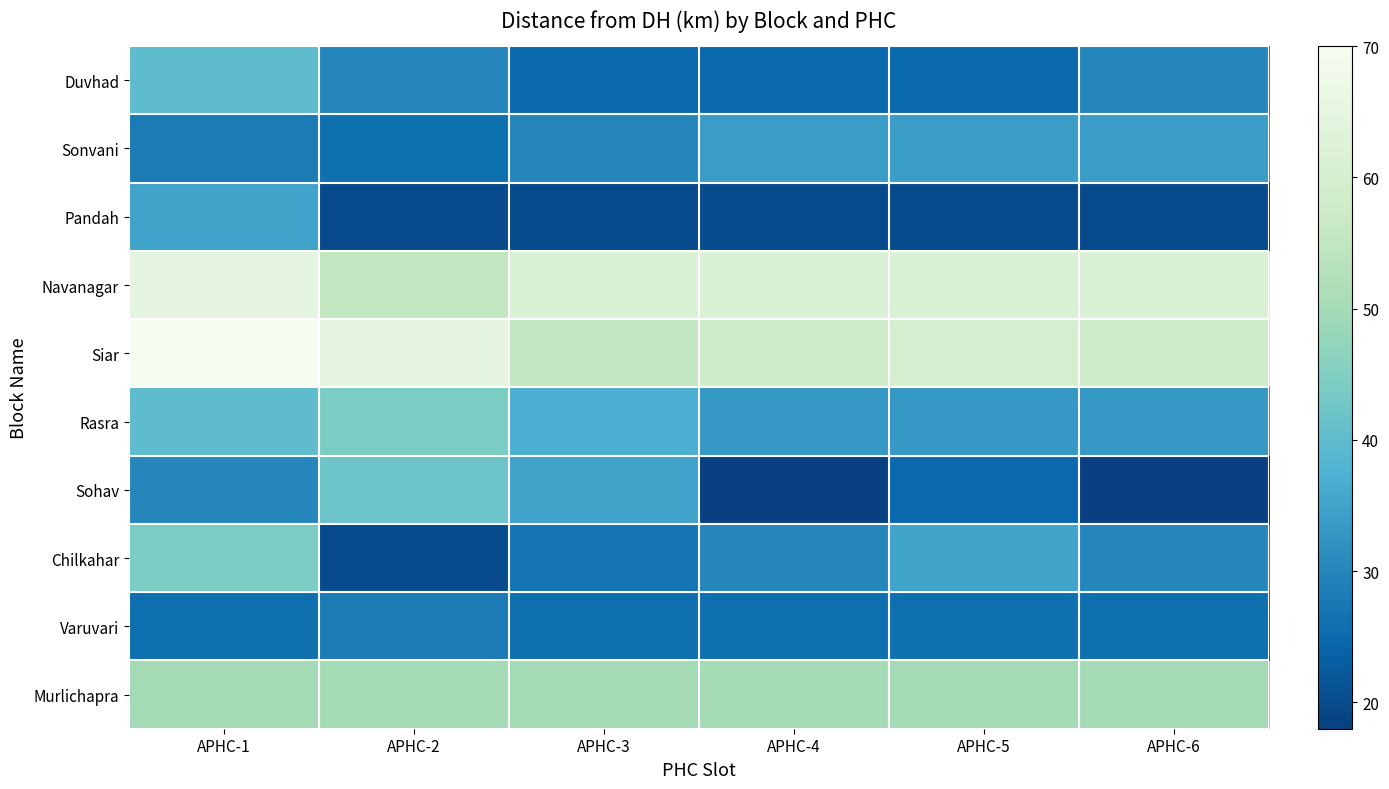

Reading left to right, list all the values displayed in this chart.

Duvhad: APHC-1=40	APHC-2=30	APHC-3=25	APHC-4=25	APHC-5=25	APHC-6=30
Sonvani: APHC-1=28	APHC-2=26	APHC-3=30	APHC-4=34	APHC-5=34	APHC-6=34
Pandah: APHC-1=35	APHC-2=20	APHC-3=20	APHC-4=20	APHC-5=20	APHC-6=20
Navanagar: APHC-1=65	APHC-2=55	APHC-3=62	APHC-4=62	APHC-5=62	APHC-6=62
Siar: APHC-1=70	APHC-2=65	APHC-3=55	APHC-4=58	APHC-5=60	APHC-6=58
Rasra: APHC-1=40	APHC-2=44	APHC-3=37	APHC-4=33	APHC-5=33	APHC-6=33
Sohav: APHC-1=30	APHC-2=42	APHC-3=35	APHC-4=18	APHC-5=25	APHC-6=18
Chilkahar: APHC-1=44	APHC-2=20	APHC-3=27	APHC-4=30	APHC-5=35	APHC-6=30
Varuvari: APHC-1=26	APHC-2=28	APHC-3=26	APHC-4=26	APHC-5=26	APHC-6=26
Murlichapra: APHC-1=50	APHC-2=50	APHC-3=50	APHC-4=50	APHC-5=50	APHC-6=50